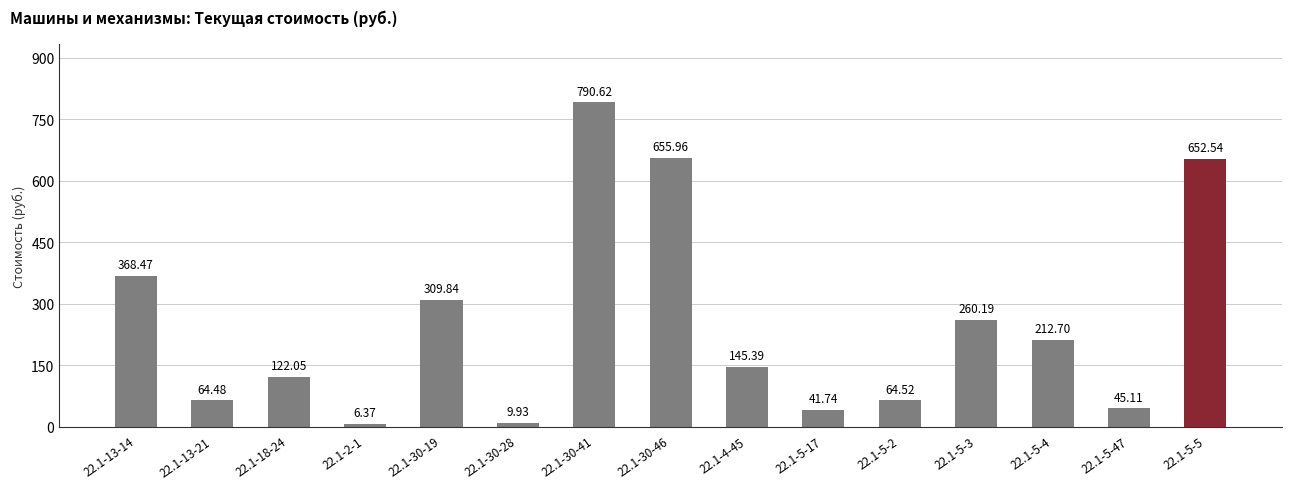

True or false: the data shows 122.0 at 22.1-18-24.

True